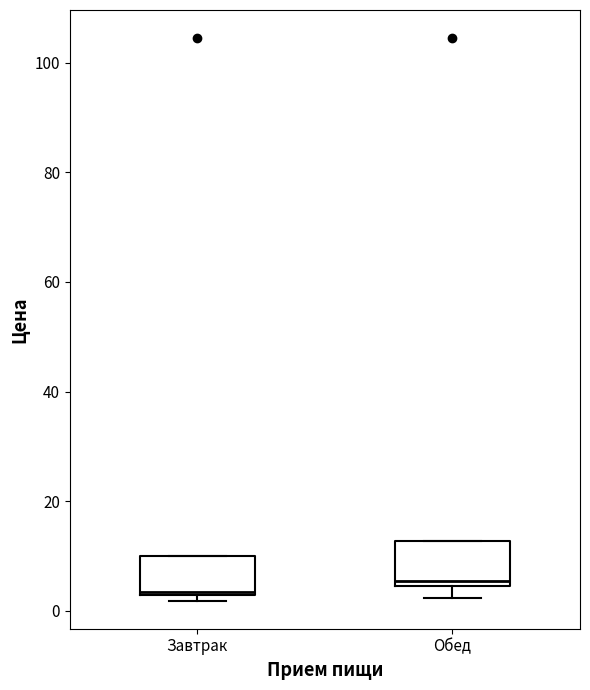

Reading left to right, transcribe this box plot: for each box, give where its median line is, the range the box spans, and where its two whiskers end, as read against the y-axis. The values are not printed on the chart, so give them approximately, as read against the axis.

Завтрак: median 4, box 4 to 10, whiskers 2 to 10
Обед: median 6, box 4 to 12, whiskers 2 to 12